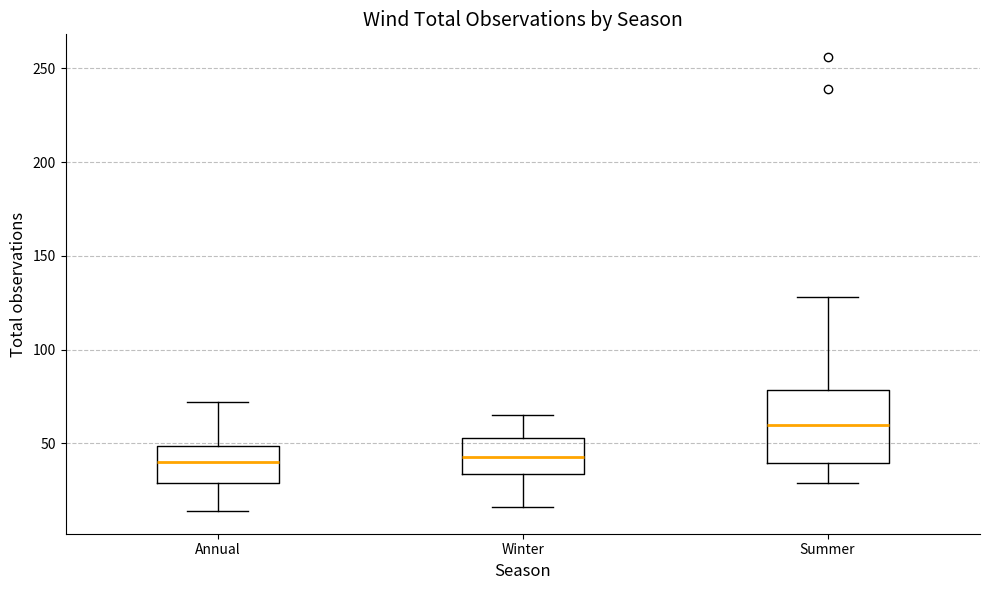

Reading left to right, read every box against the y-axis: the position of its median line, the range the box covers, and the ends of its whiskers. The values are not printed on the chart, so give them approximately, as read against the axis.

Annual: median 40, box 30 to 50, whiskers 15 to 70
Winter: median 45, box 35 to 55, whiskers 15 to 65
Summer: median 60, box 40 to 80, whiskers 30 to 130